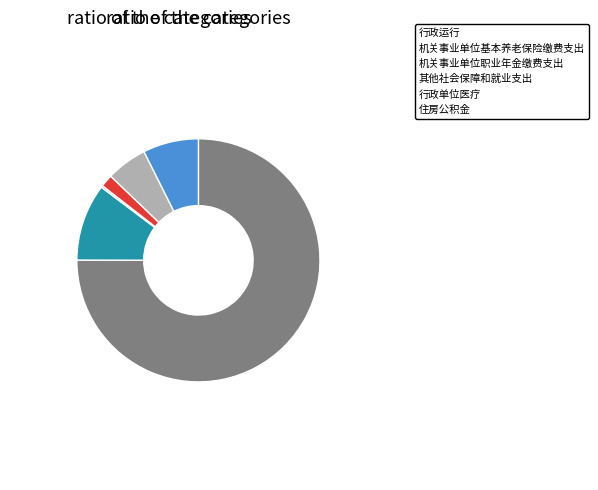

Do 其他社会保障和就业支出 and 行政单位医疗 together represent more than half of the pie?

No